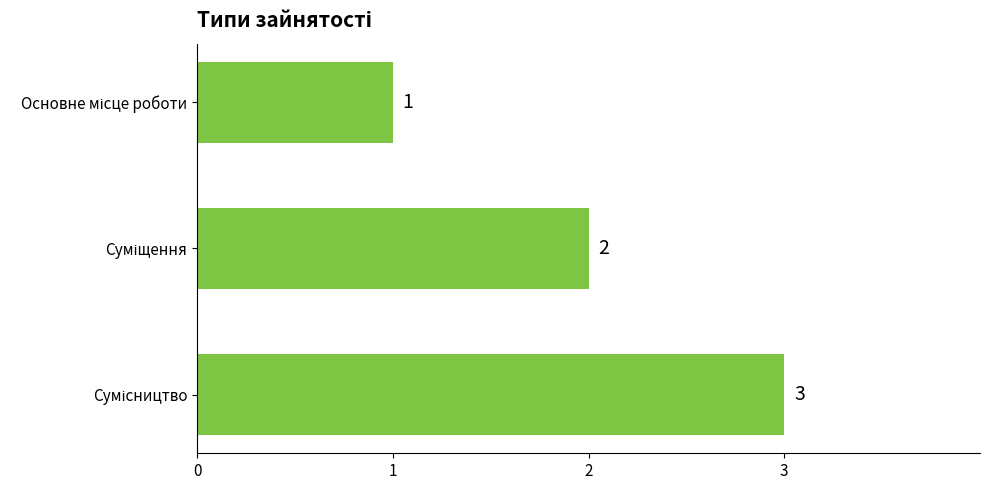

What is the difference between the maximum and minimum values?

2